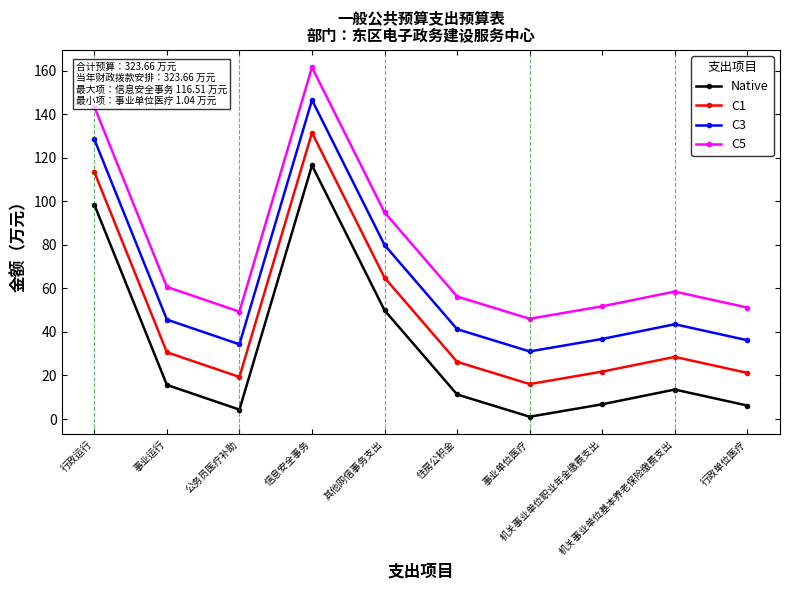

Where is the first local minimum for Native?

公务员医疗补助